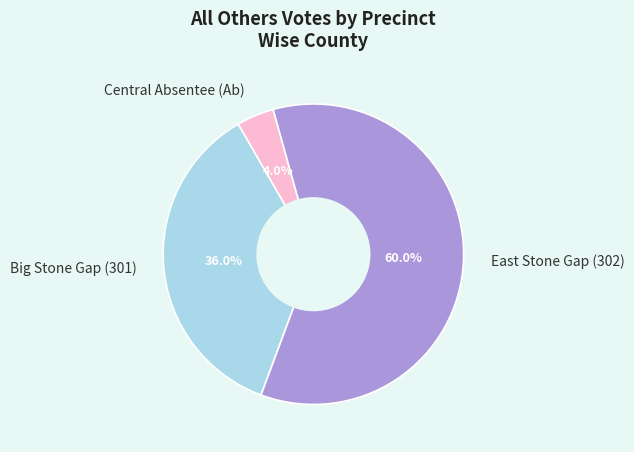

Is there a majority slice in this chart?

Yes